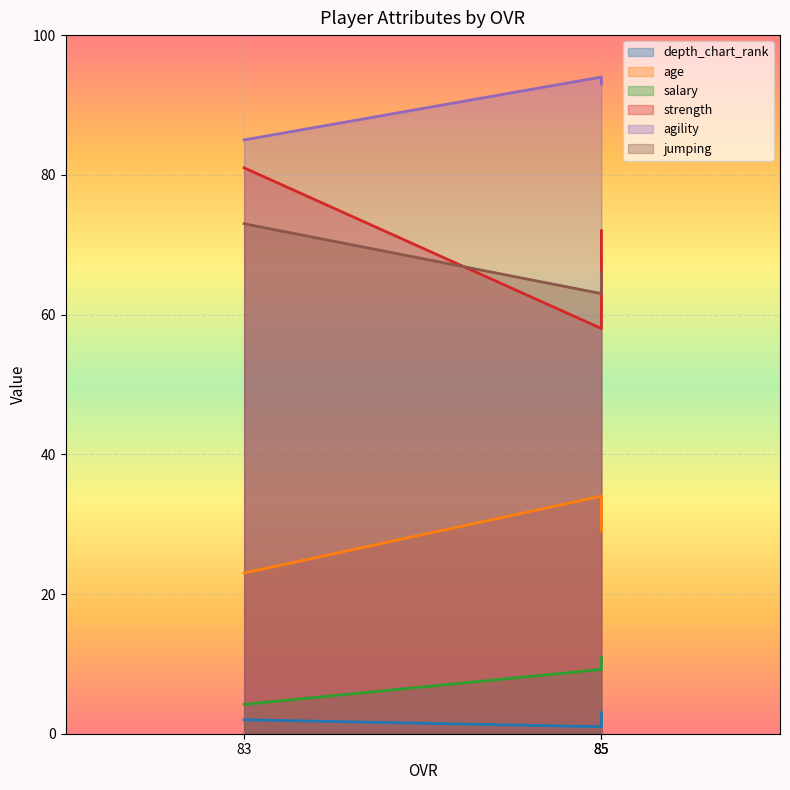

What is the average value of the jumping series?

67.3